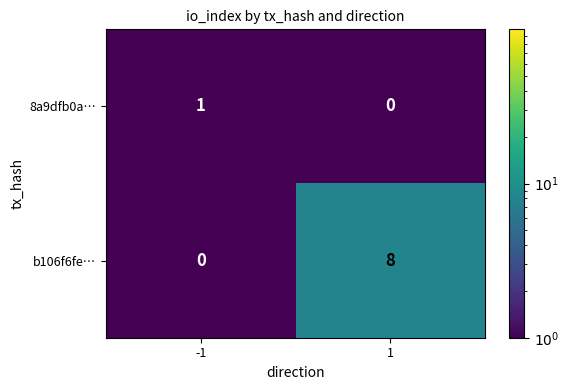

The value of b106f6fe… at 1 is 8. True or false?

True